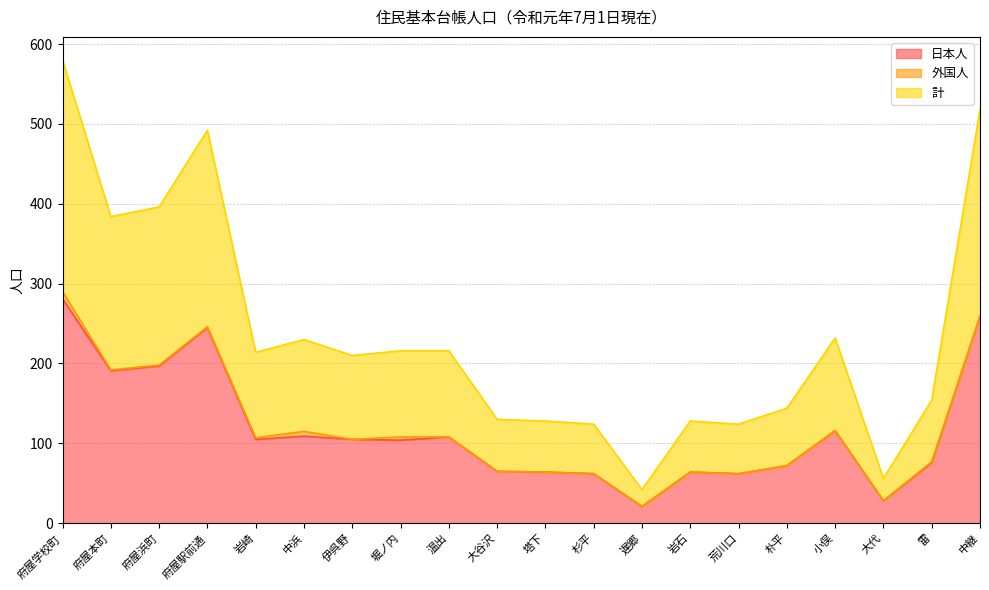

What is the minimum value for 日本人?

21